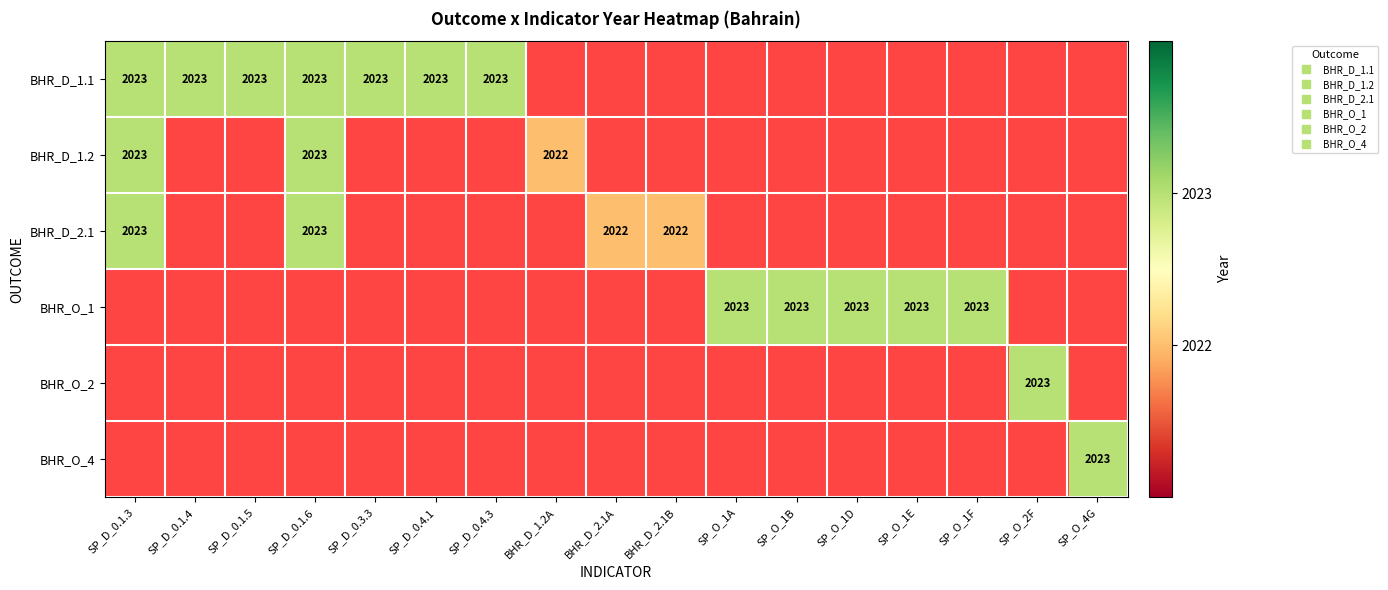

Is the value of BHR_D_1.2 at SP_D_0.1.3 greater than the value of BHR_O_2 at SP_D_0.4.1?

No